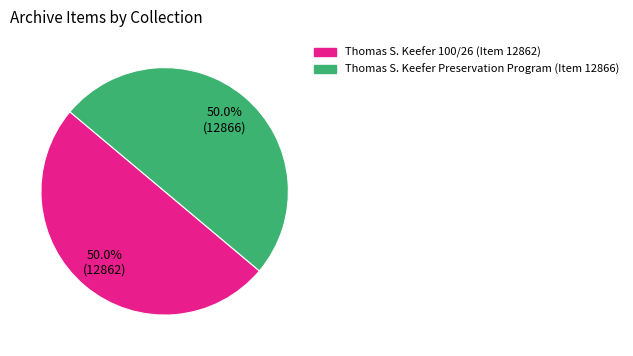

To the nearest percent, what percentage of the pie is Thomas S. Keefer Preservation Program (Item 12866)?

50%